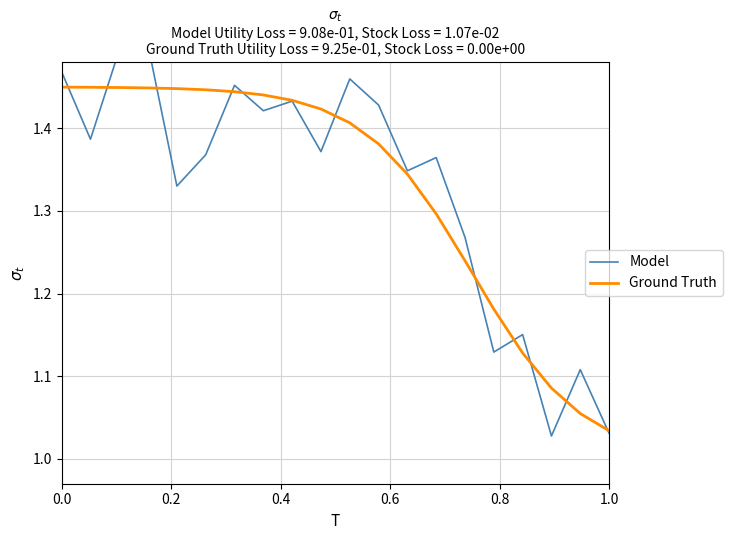

At how many categories does at least one series exceed 1?

20